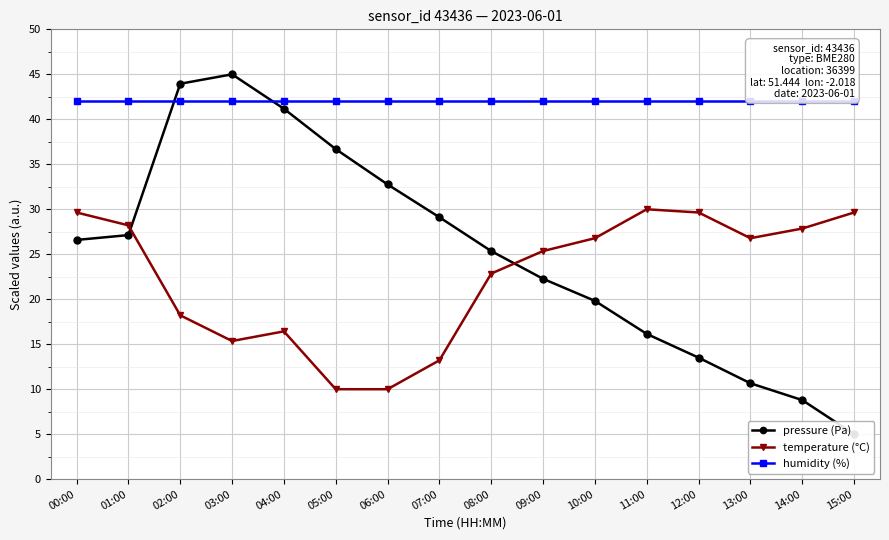

Where do temperature (°C) and pressure (Pa) first cross each other?

01:00 and 02:00